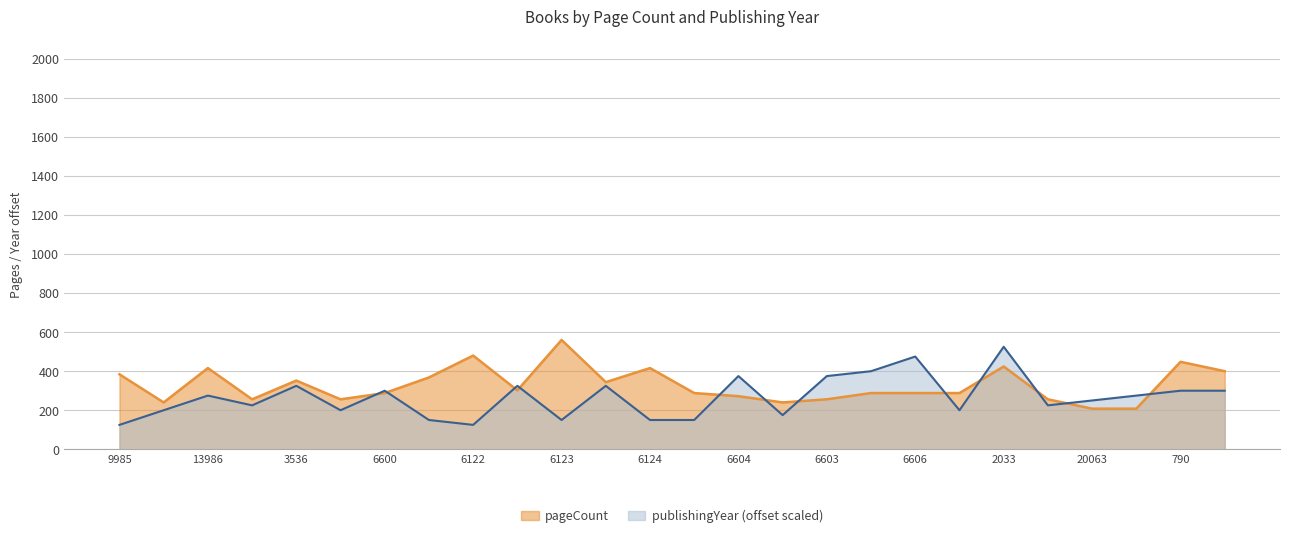

True or false: publishingYear has a value of 425 at 790.

False